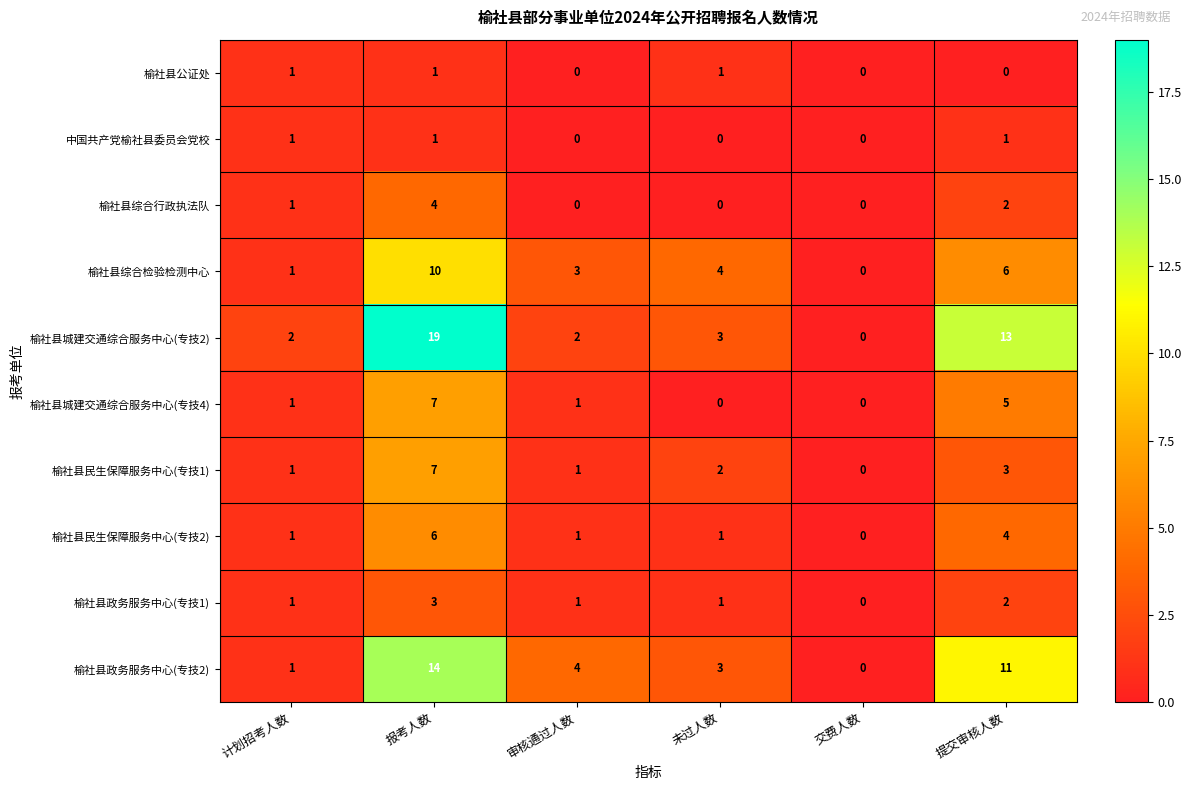

What is the total value across all series at 审核通过人数?

13